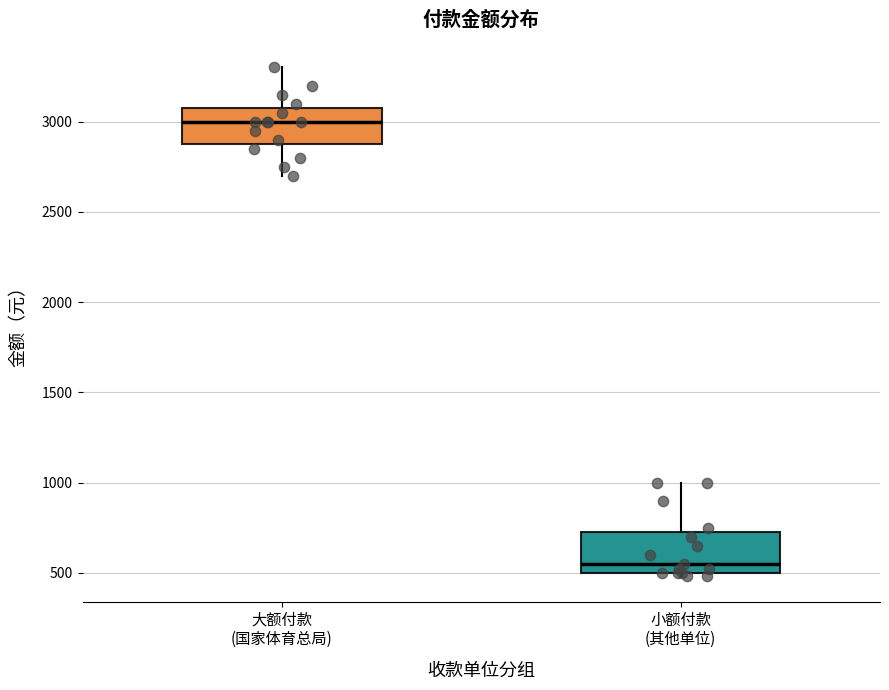

Reading left to right, read every box against the y-axis: the position of its median line, the range the box covers, and the ends of its whiskers. The values are not printed on the chart, so give them approximately, as read against the axis.

大额付款 (国家体育总局): median 3000, box 2900 to 3100, whiskers 2700 to 3300
小额付款 (其他单位): median 550, box 500 to 750, whiskers 500 (just below the box's lower edge) to 1000